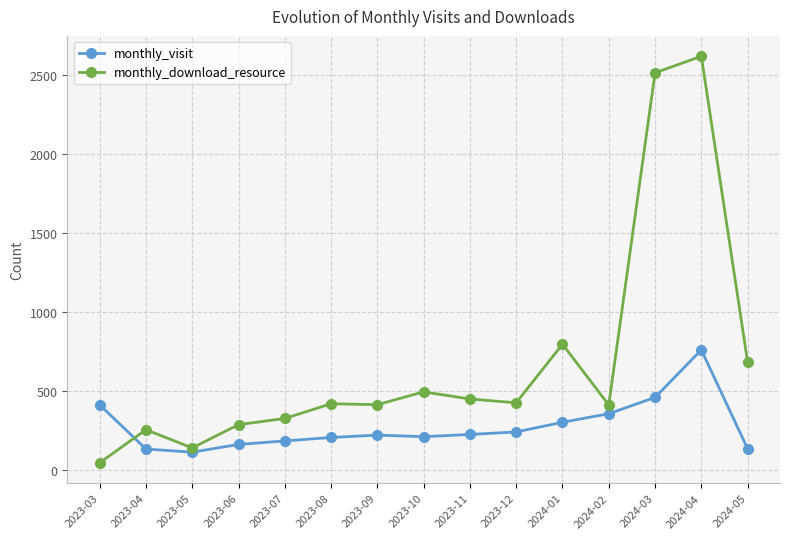

What is the average value of the monthly_visit series?

277